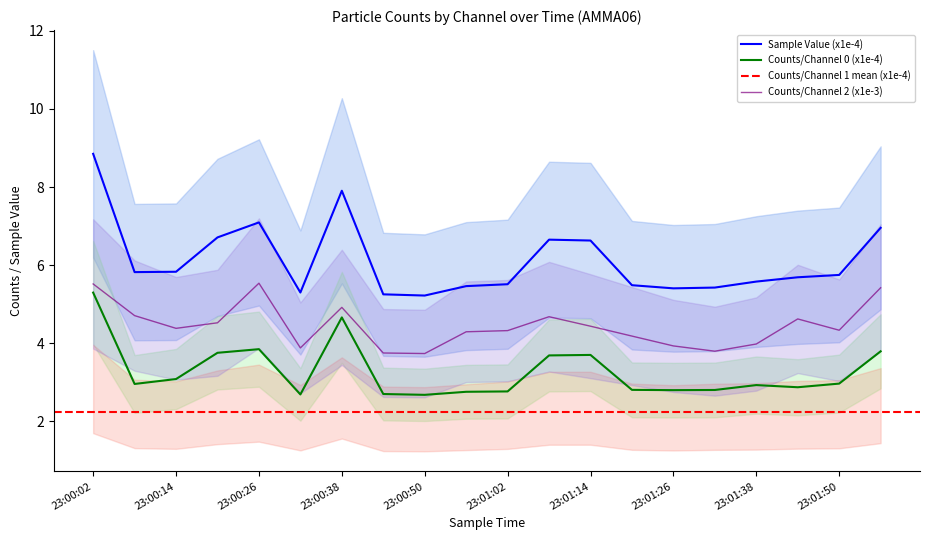

What position from the right is 23:00:56?

11